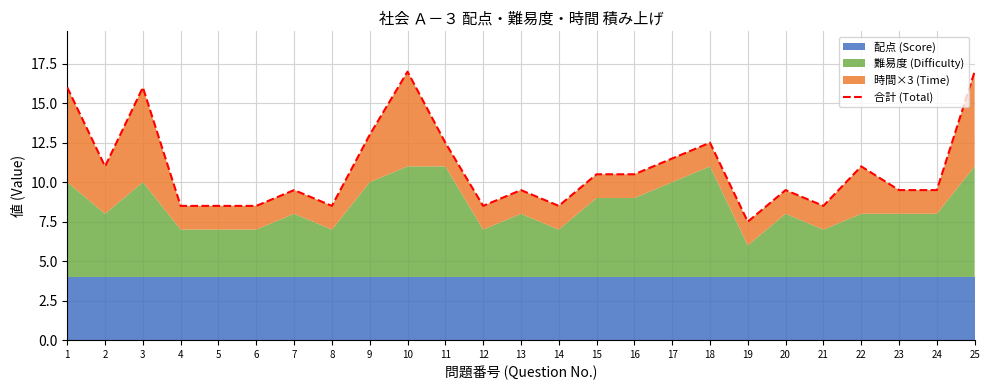

How many data points are above 9?

17